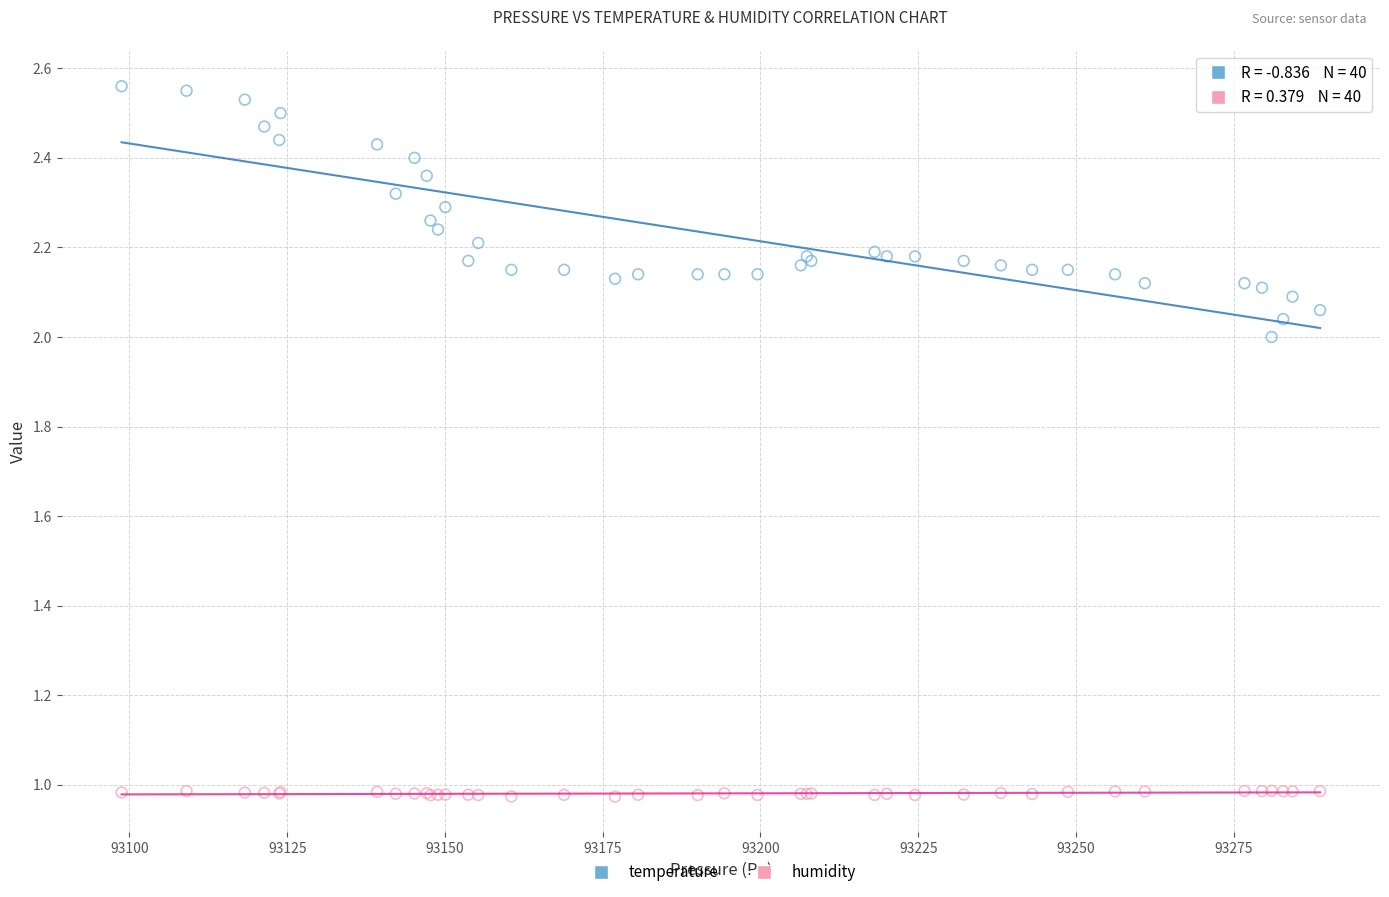

Which series has the widest spread of Y values?

temperature